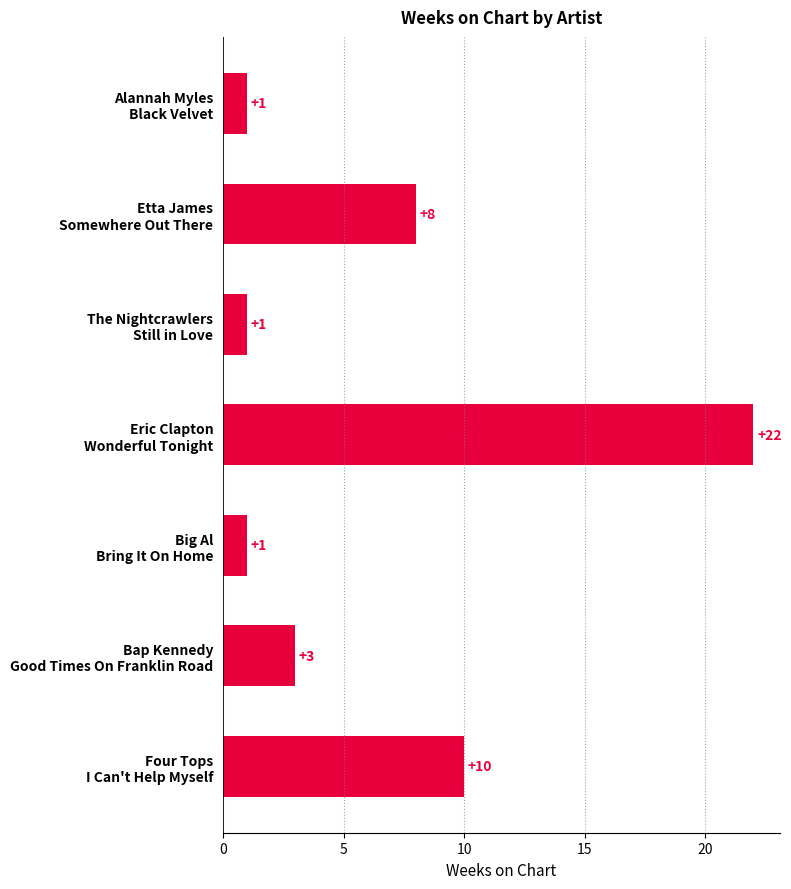

What is the value of the 2nd bar from the top?

8